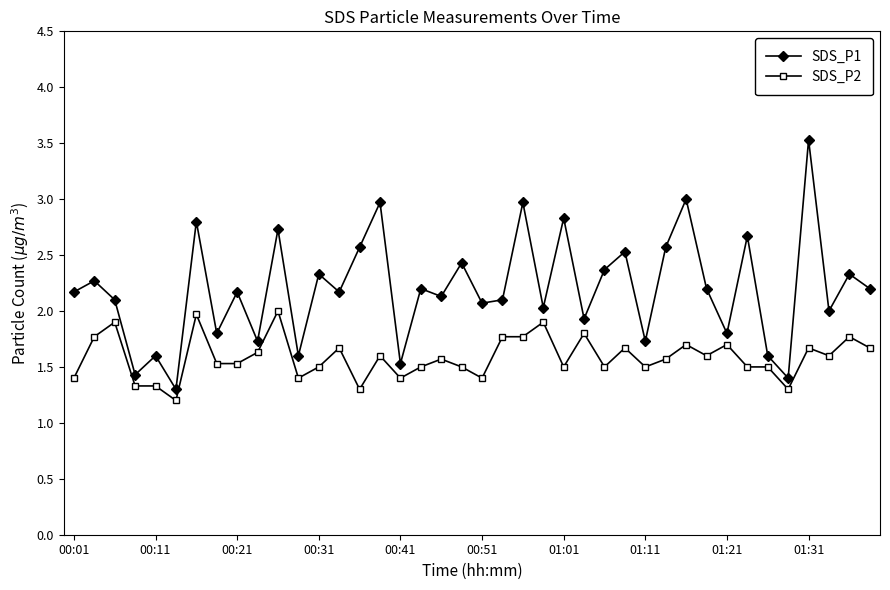

True or false: SDS_P1 and SDS_P2 intersect in this chart.

False